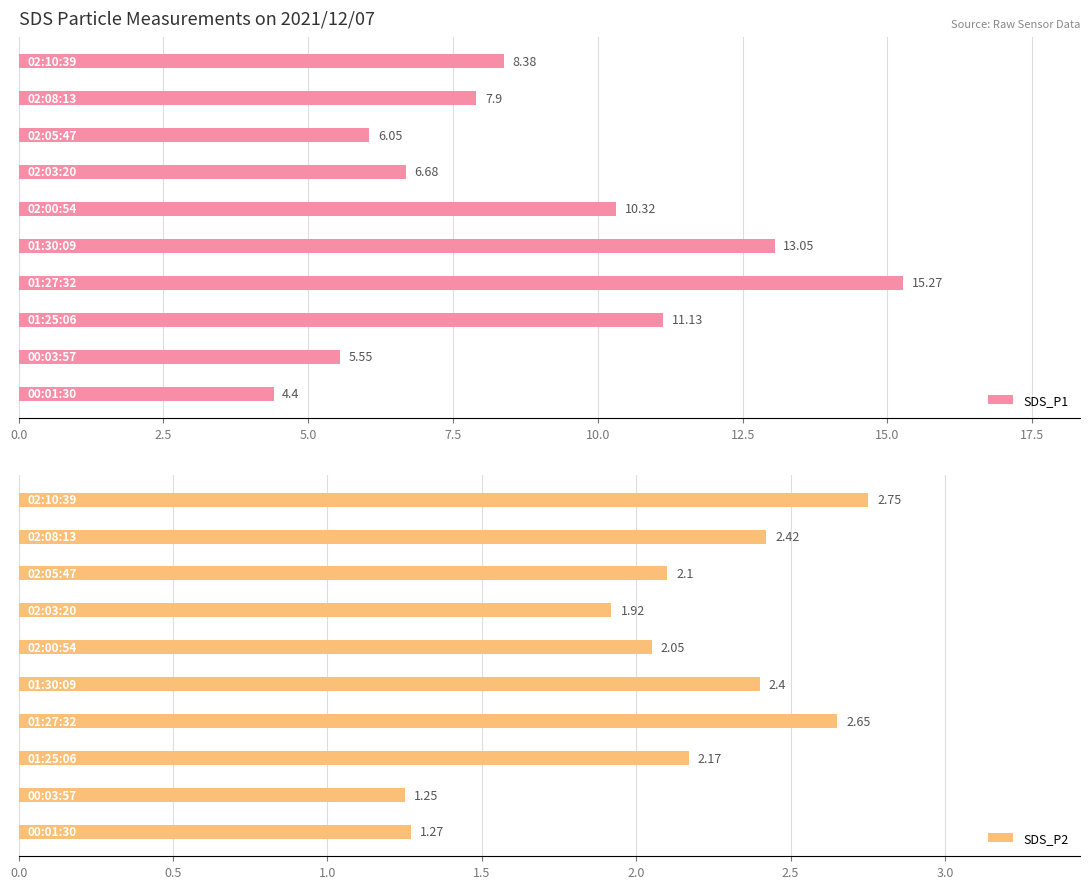

Which series has the largest total across all categories?

SDS_P1